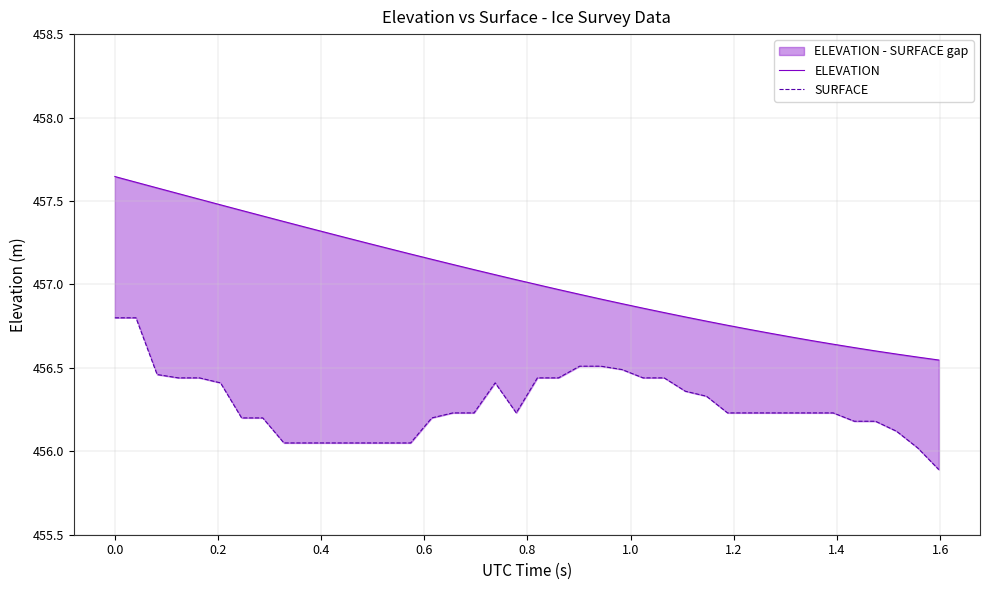

What are all the series names shown in the legend?

ELEVATION, SURFACE